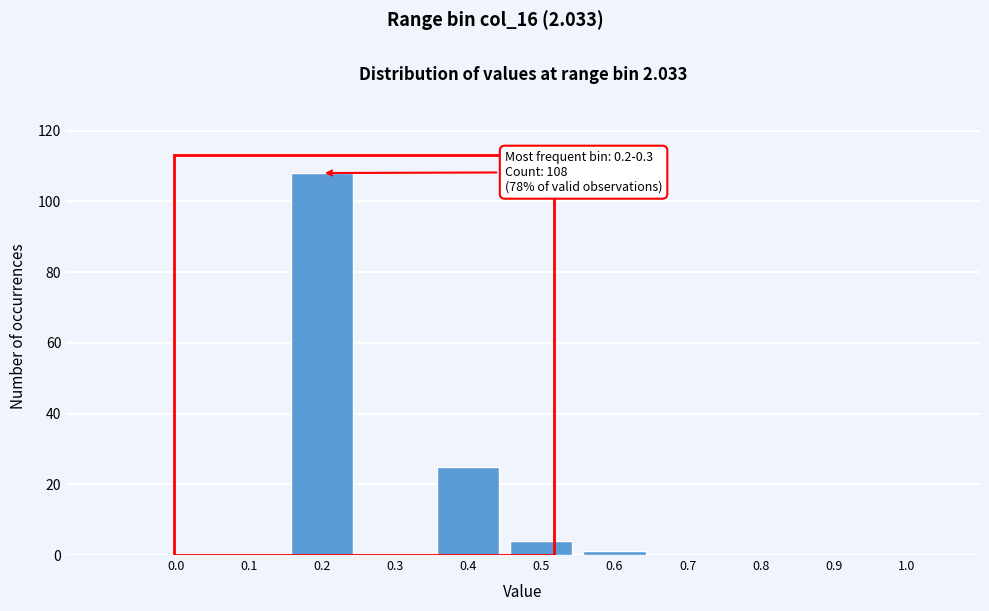

Reading left to right, what are all the values shown in this chart?

0.0=0	0.1=0	0.2=108	0.3=0	0.4=25	0.5=4	0.6=1	0.7=0	0.8=0	0.9=0	1.0=0